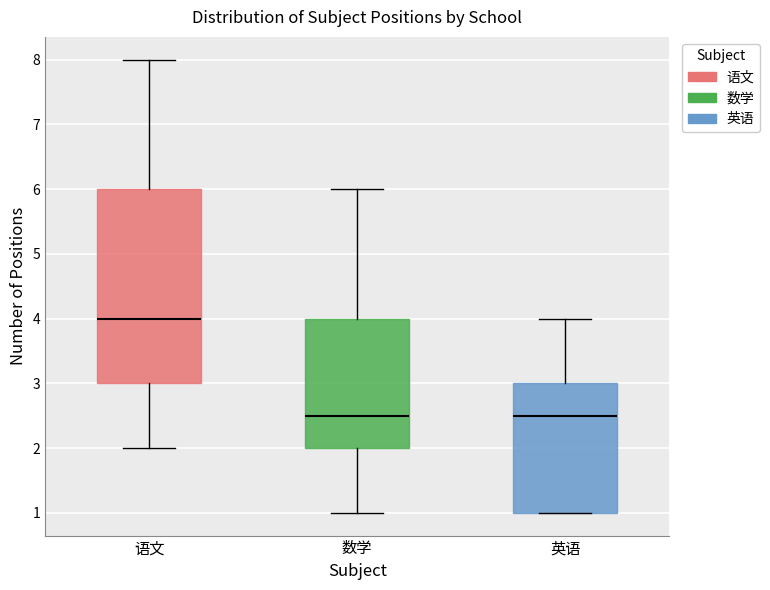

Reading left to right, transcribe this box plot: for each box, give where its median line is, the range the box spans, and where its two whiskers end, as read against the y-axis. The values are not printed on the chart, so give them approximately, as read against the axis.

语文: median 4.0, box 3.0 to 6.0, whiskers 2.0 to 8.0
数学: median 2.5, box 2.0 to 4.0, whiskers 1.0 to 6.0
英语: median 2.5, box 1.0 to 3.0, whiskers 1.0 to 4.0